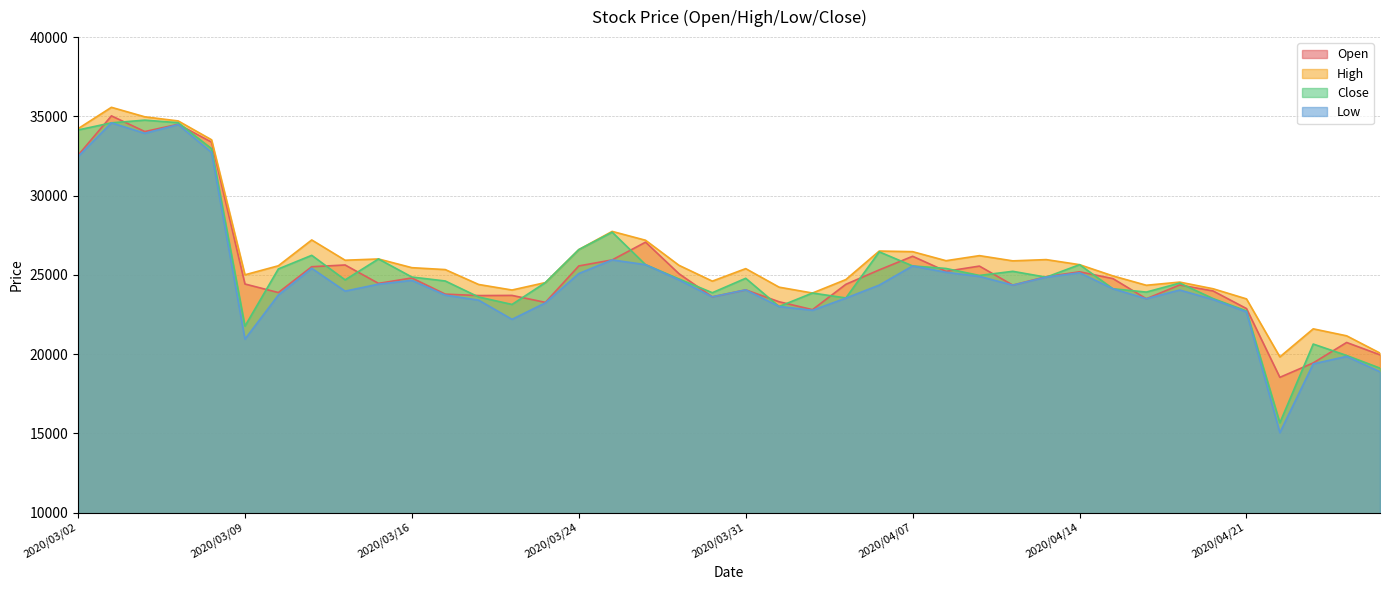

What are all the series names shown in the legend?

Open, High, Close, Low